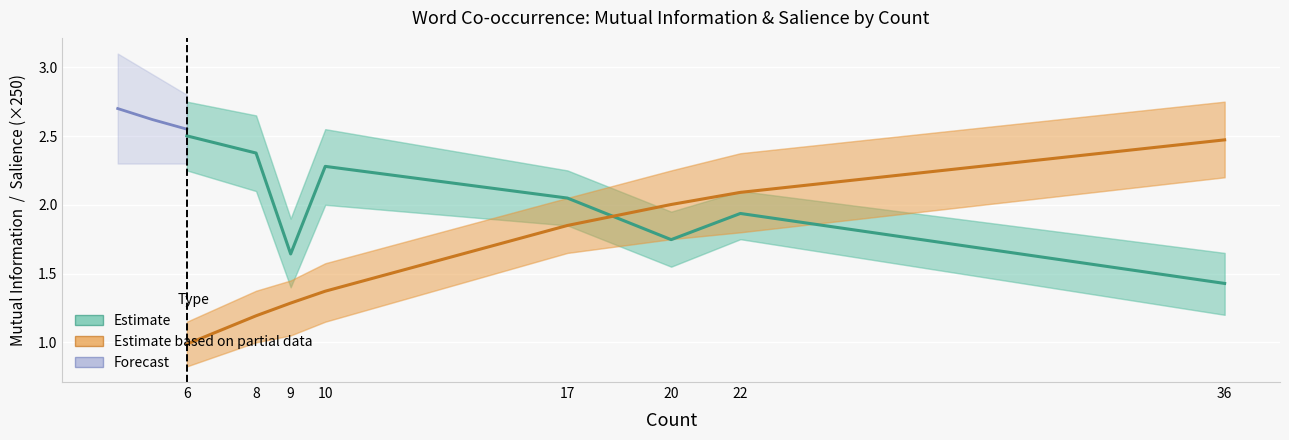

What is the sum of the Salience values at 8 and 36?

3.7